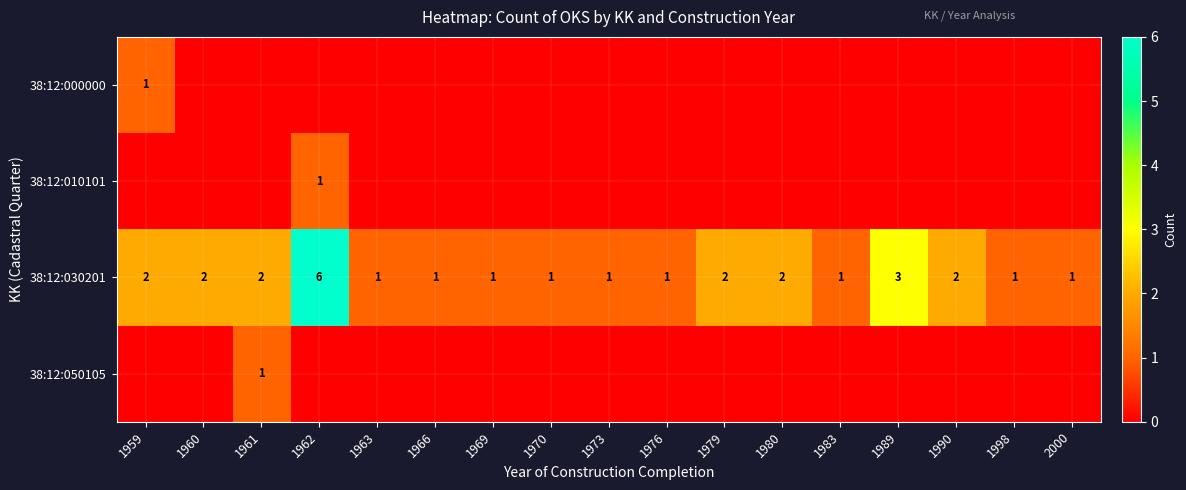

The 38:12:030201 series shows 2 at 1959. True or false?

True